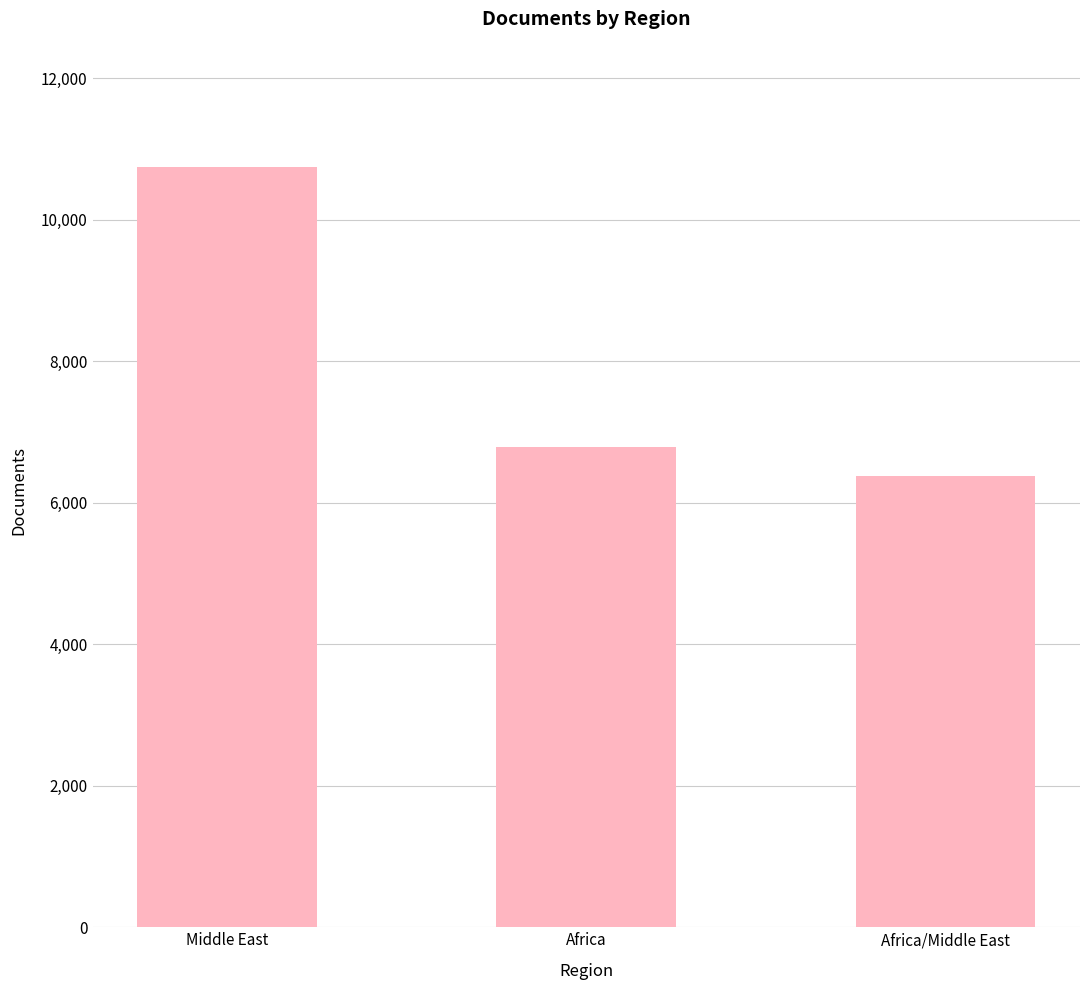

Reading left to right, list all the values displayed in this chart.

Middle East=10748	Africa=6782	Africa/Middle East=6382